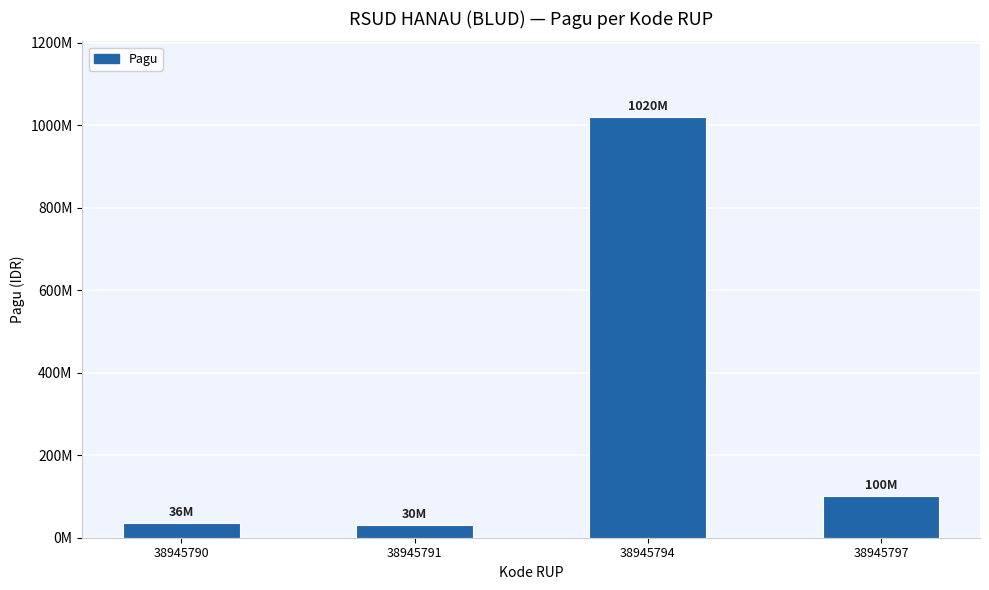

Is it true that the value at 38945797 is 42738075?

False